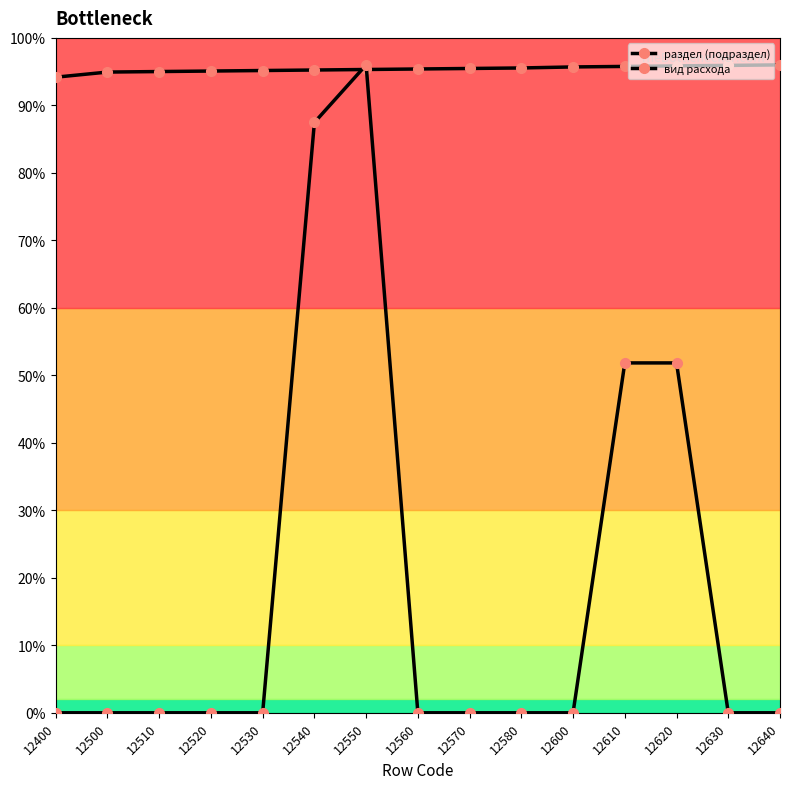

Does the chart have visible grid lines?

No